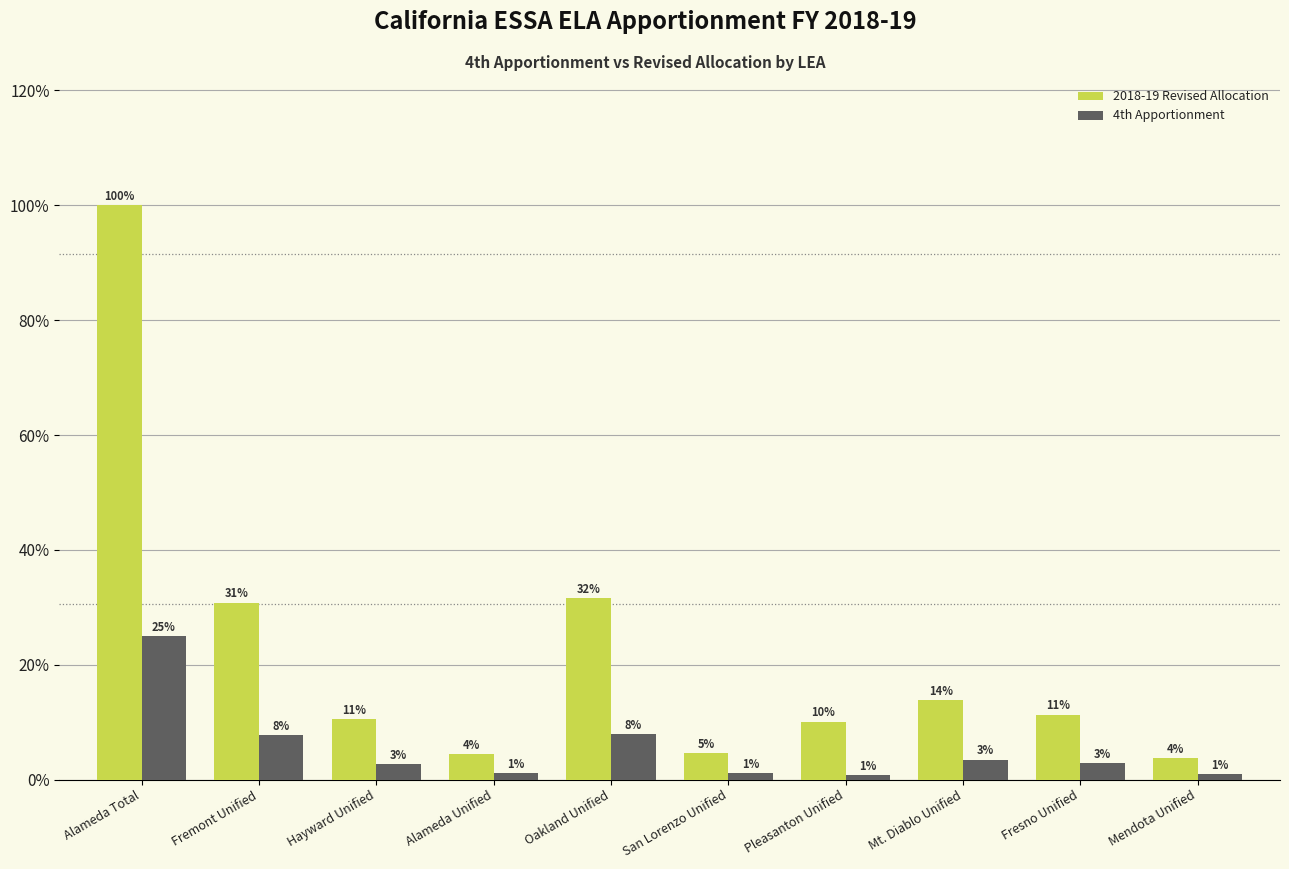

What is the total value across all series at Alameda Total?

125.0